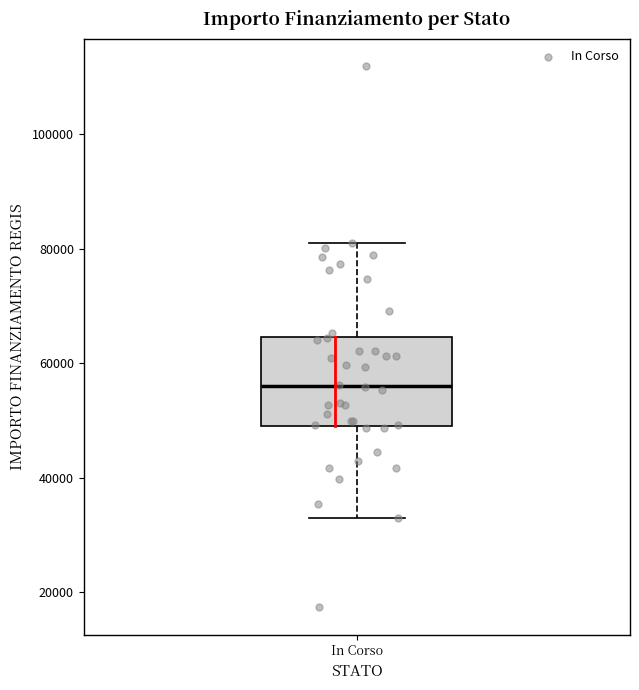

Read this box plot against the y-axis: the position of the median line, the range covered by the box, and the ends of both whiskers. The values are not printed on the chart, so give them approximately, as read against the axis.

median 56000, box 50000 to 64000, whiskers 32000 to 80000